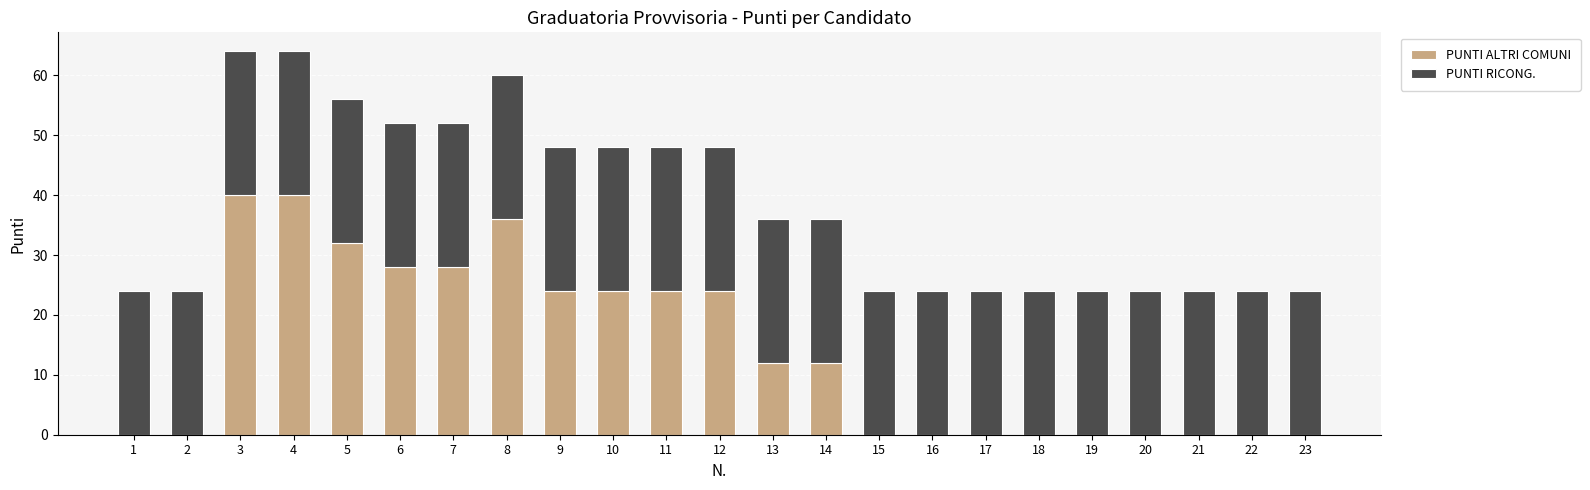

What is the highest value of the PUNTI ALTRI COMUNI series?

40